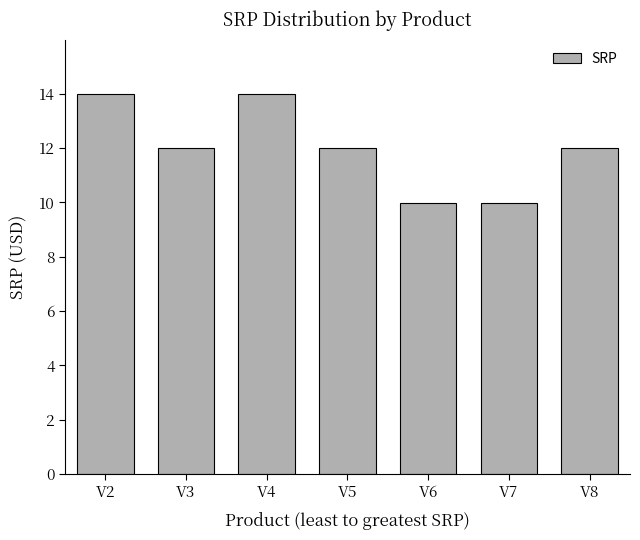

How many distinct data groups are displayed?

1